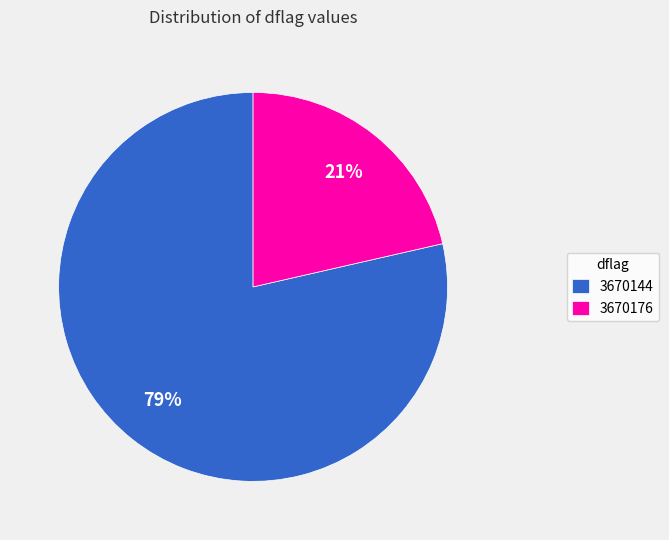

Which category has the smallest portion of the pie?

3670176